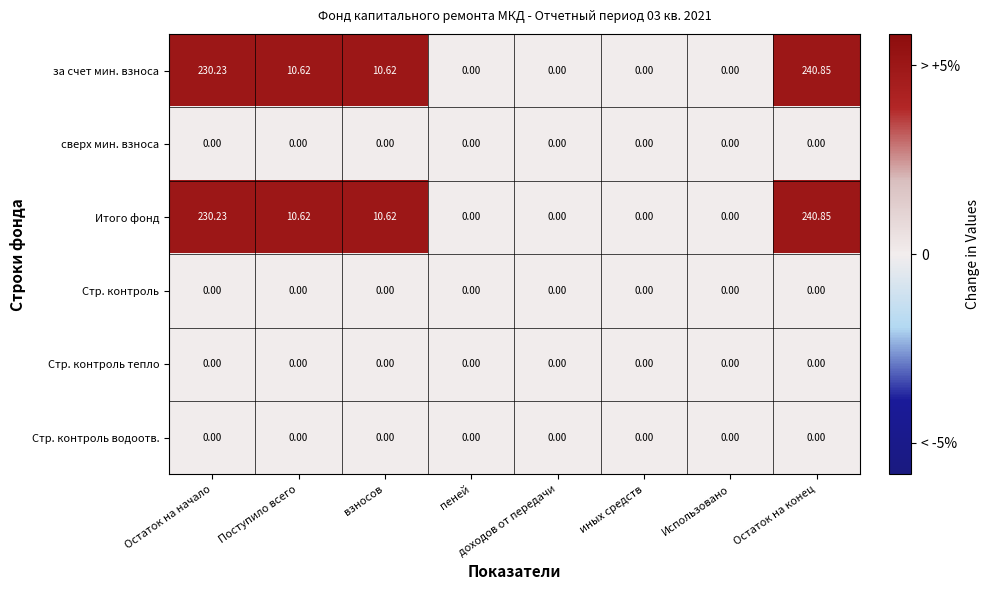

At which category is the sum across all series the highest?

Остаток на конец